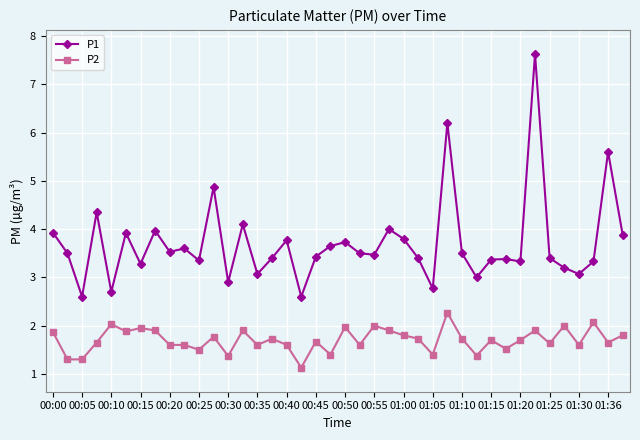

True or false: P2 has more than 1 points higher than both neighbors.

True